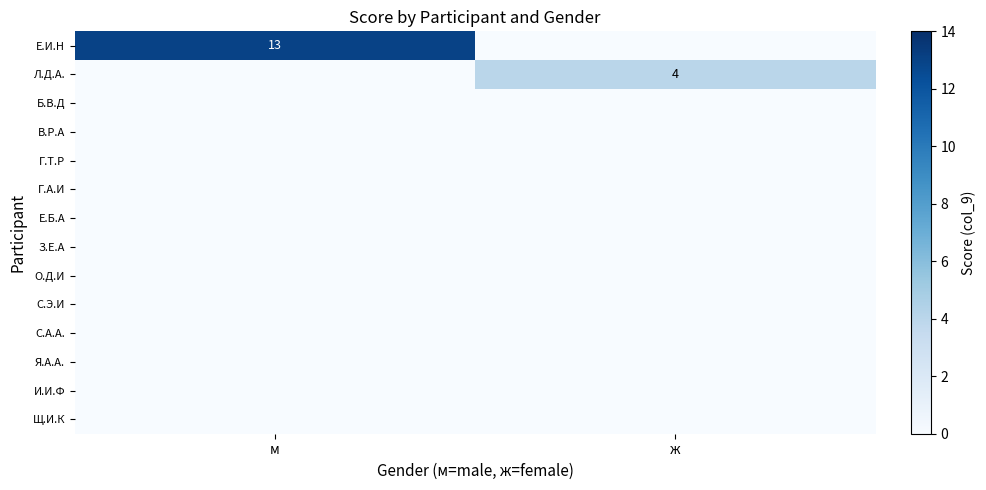

Which category has the lowest value across all series?

ж